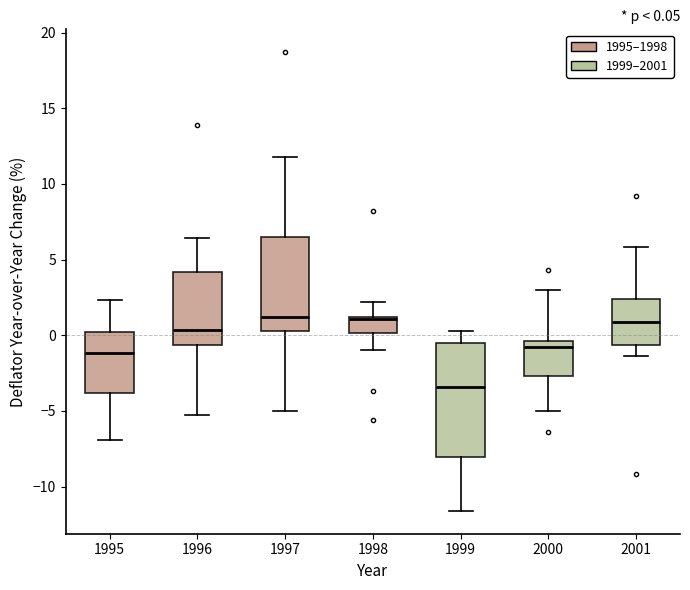

Comparing the boxes themselves (not the whiskers), which one is the tallest?

1999